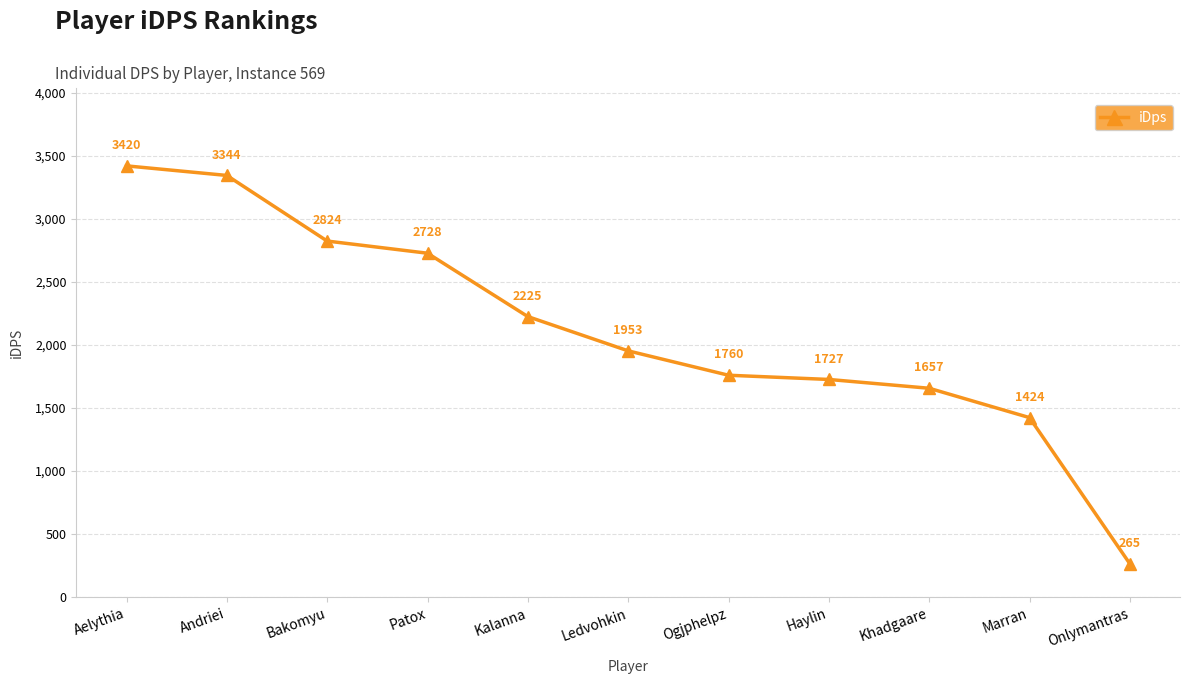

What is the approximate value at Aelythia?

3420.2